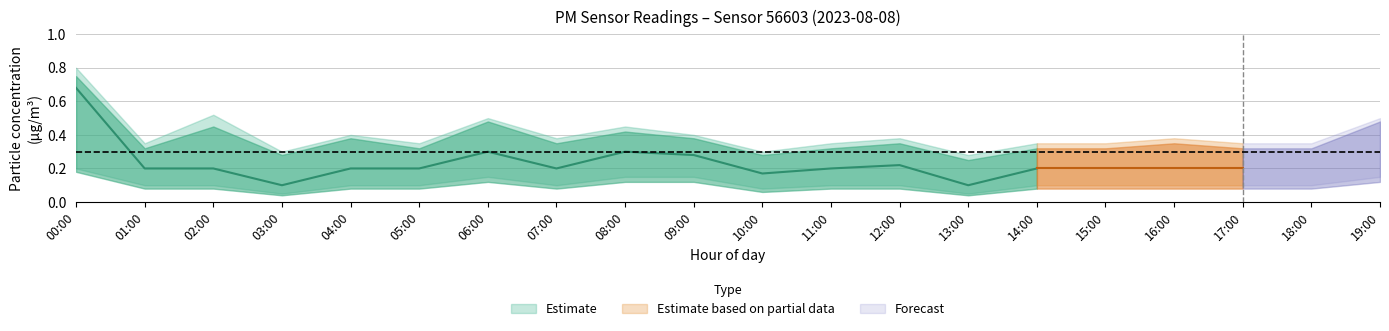

Does the chart have visible grid lines?

Yes